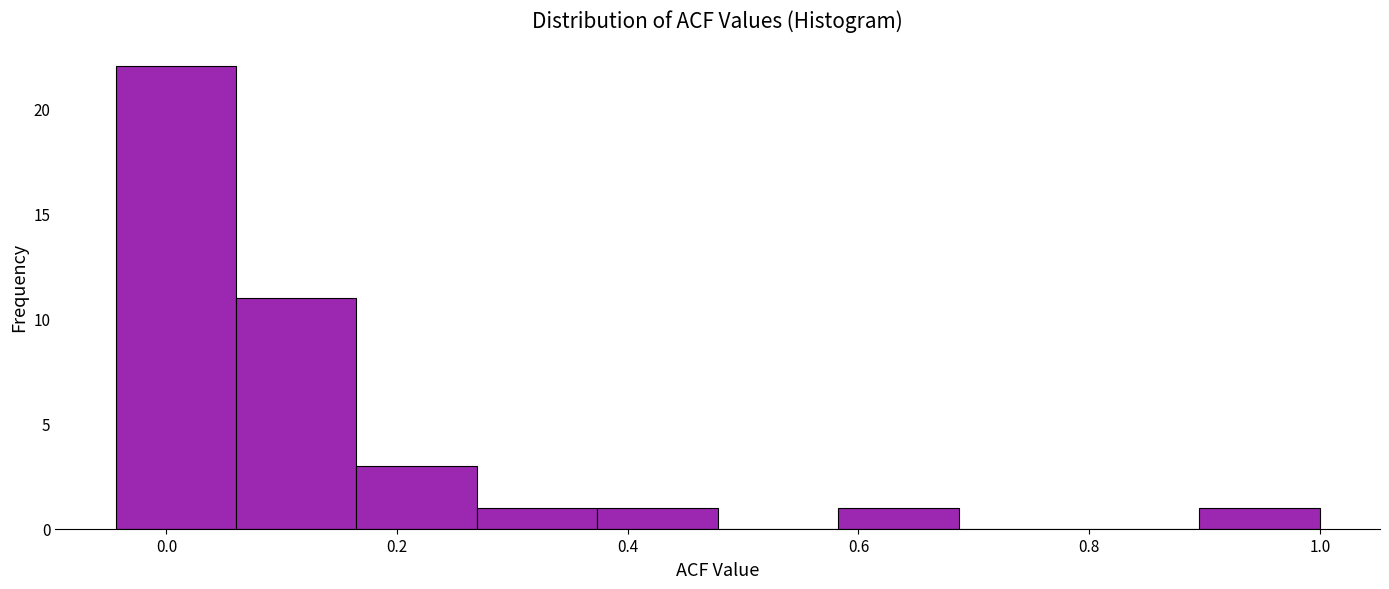

How tall is the bar that spans 0.58 to 0.68 on the x-axis? Neither the bar edges nor the heights are printed on the chart, so give them approximately, as read against the axes.

1